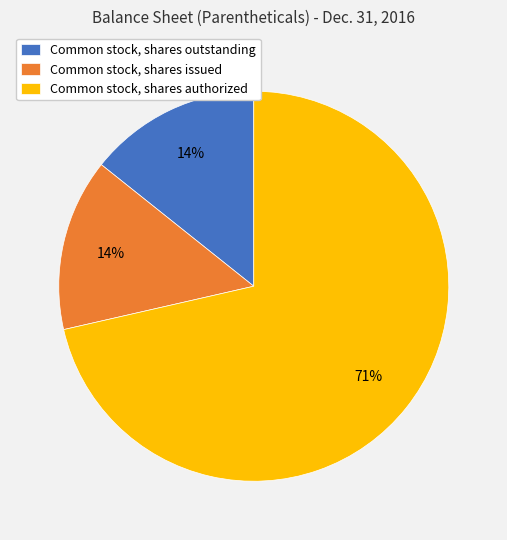

To the nearest percent, what is the average slice percentage?

33%